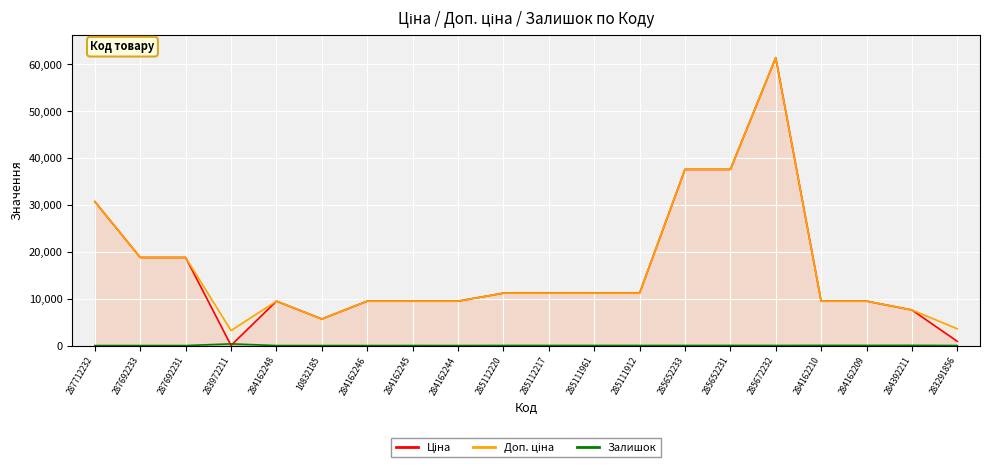

True or false: Доп. ціна and Ціна cross at least once.

False